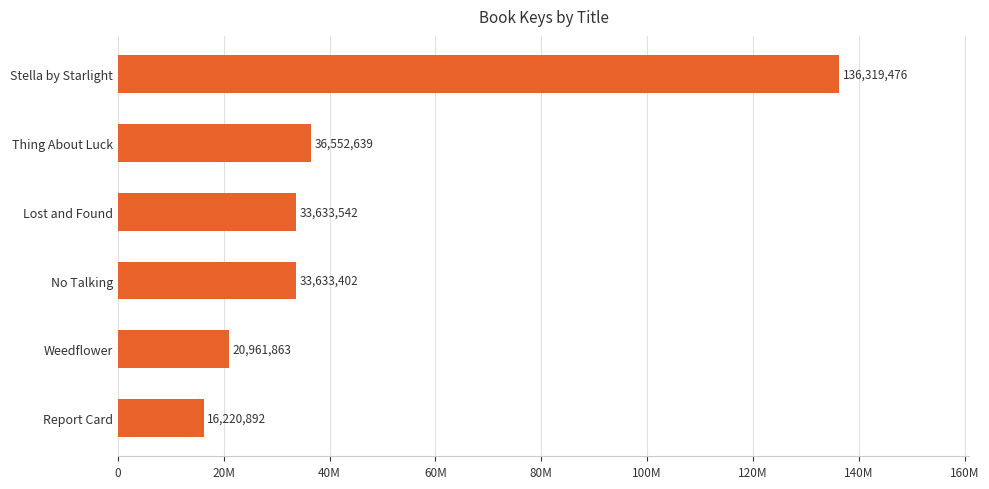

What is the average value?

46220302